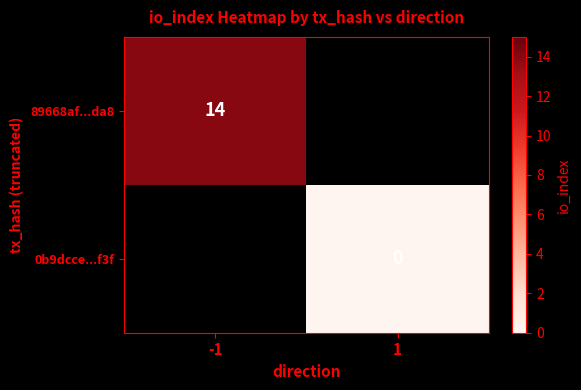

True or false: 89668af...da8 has a value of 14 at -1.

True